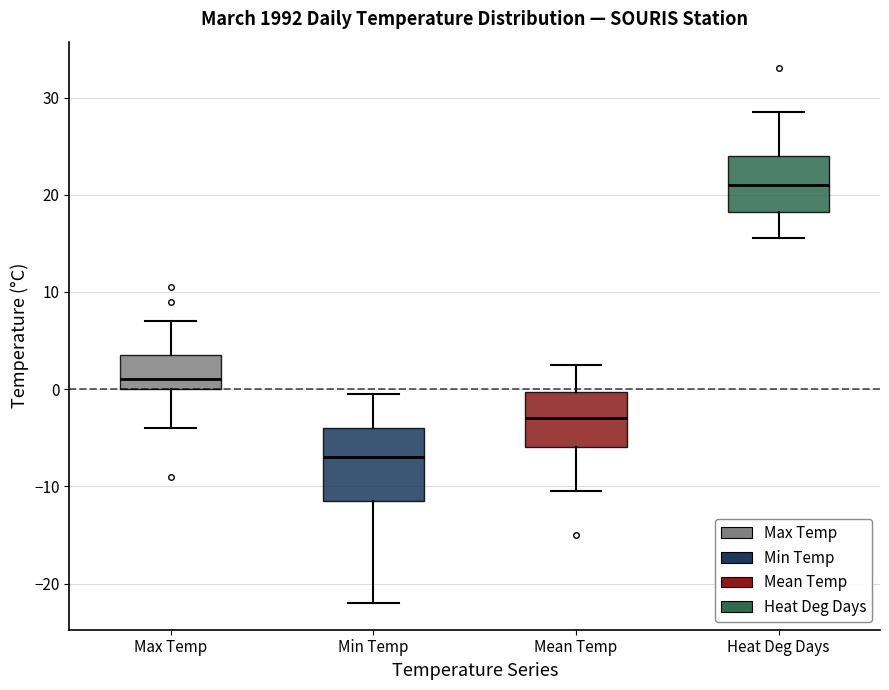

Where does the lower whisker of the box for Min Temp end on the y-axis? The values are not printed on the chart, so give them approximately, as read against the axis.

-22